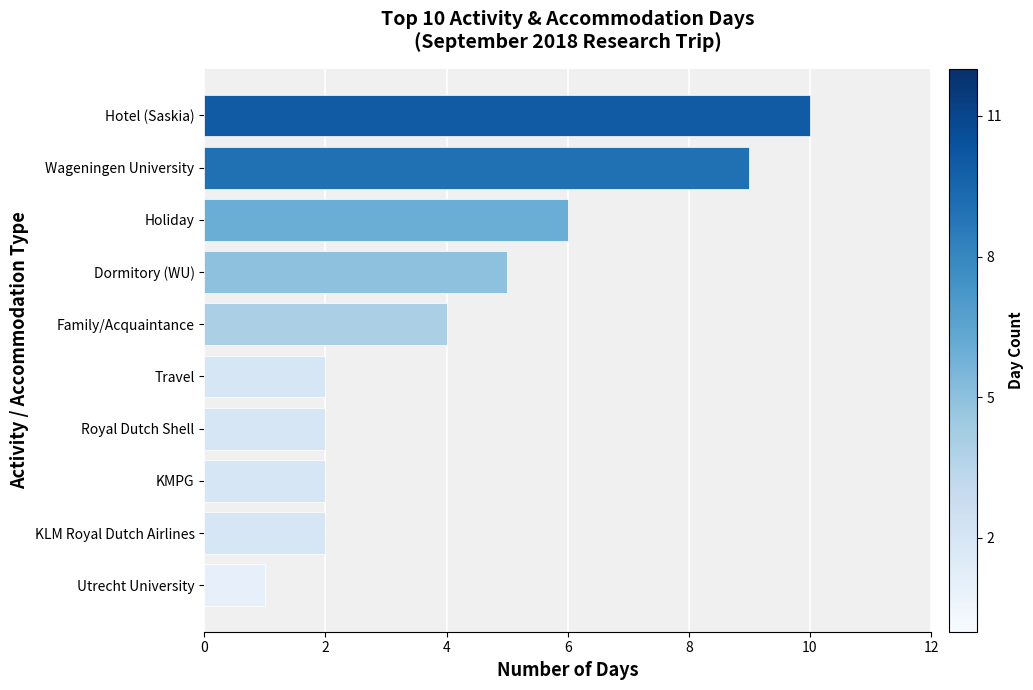

Which has a higher value, Wageningen University or Holiday?

Wageningen University